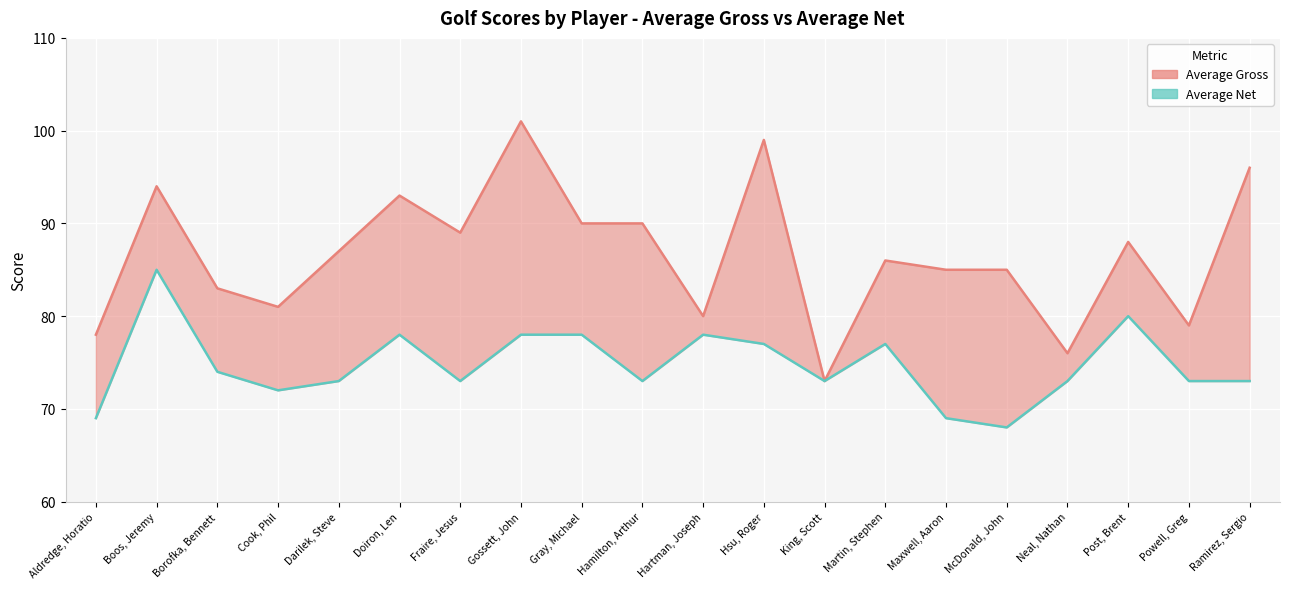

True or false: Average Net and Average Gross cross at least once.

False